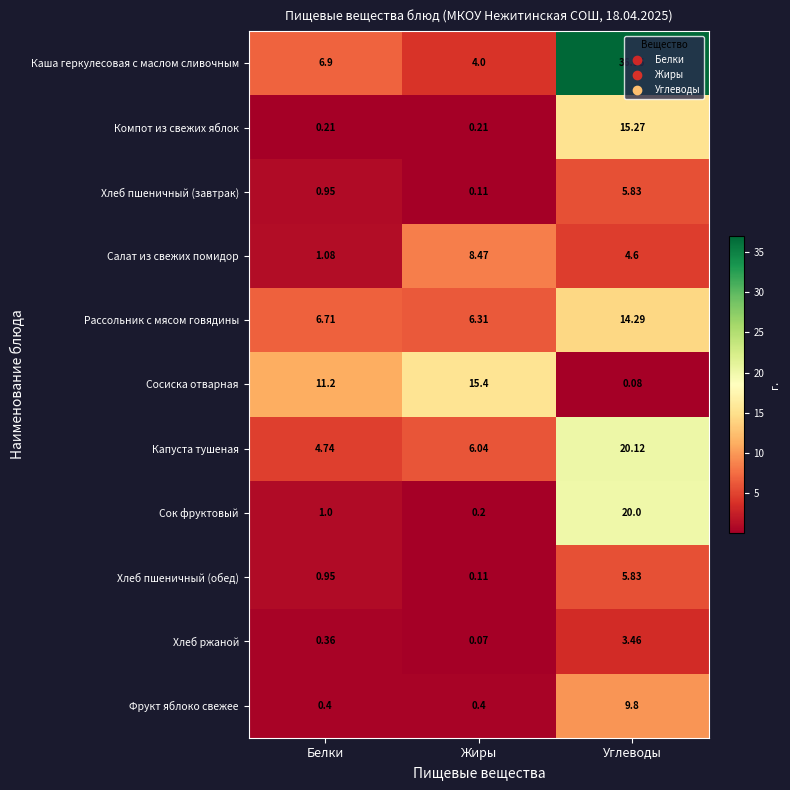

Which series has the widest spread of values?

Каша геркулесовая с маслом сливочным